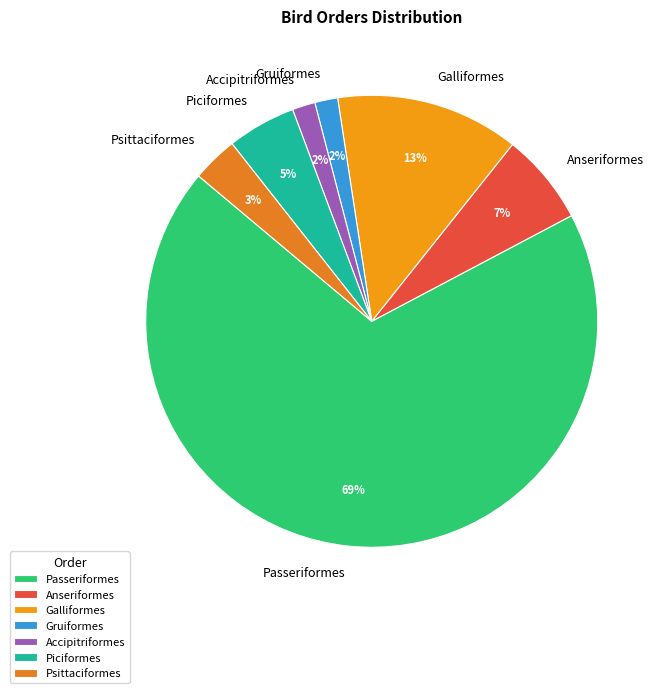

How many segments does this pie chart have?

7